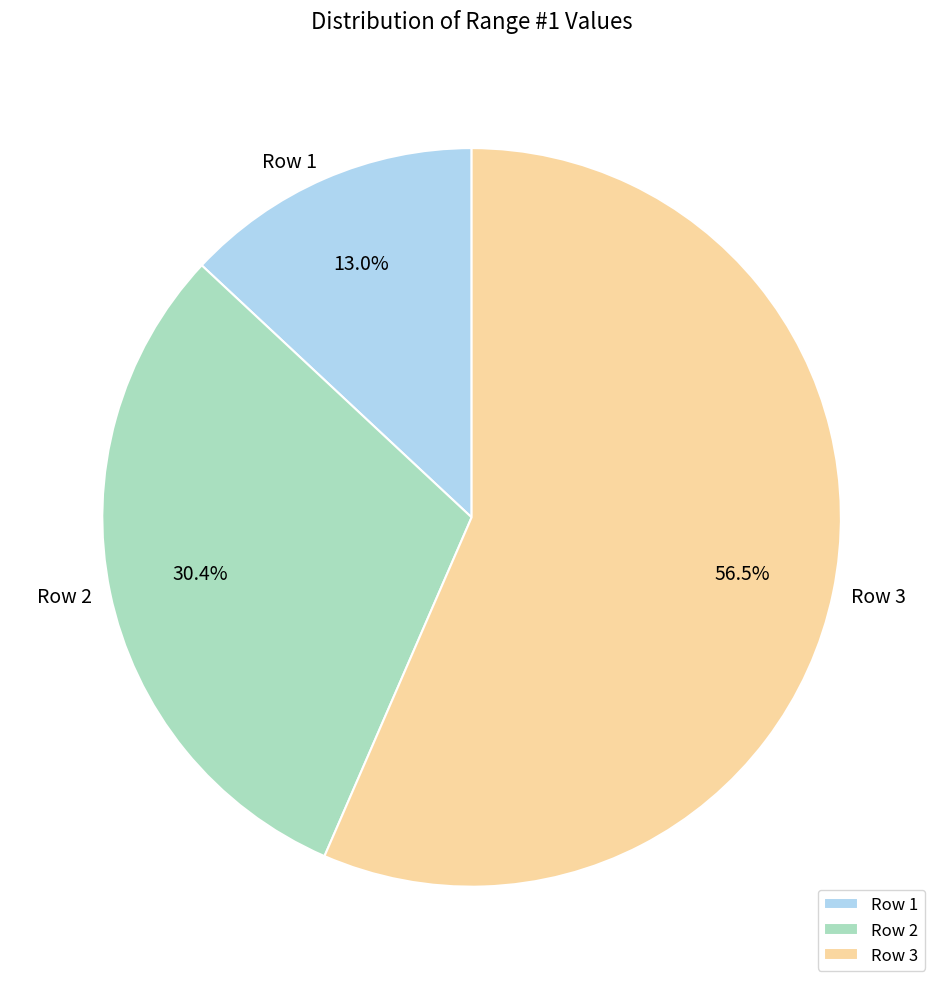

Which category accounts for the majority?

Row 3